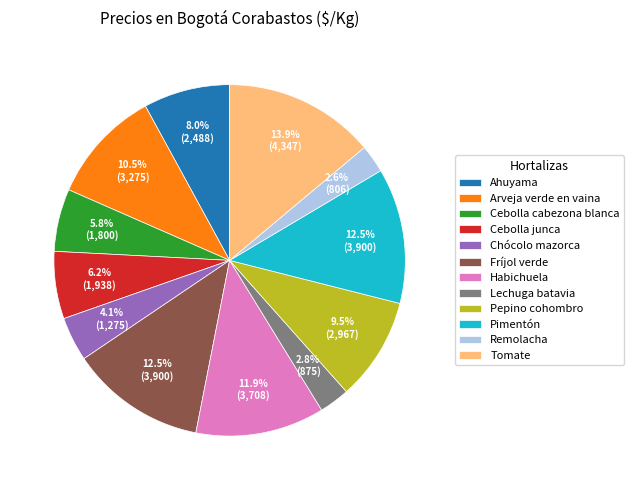

Does any single category account for the majority?

No